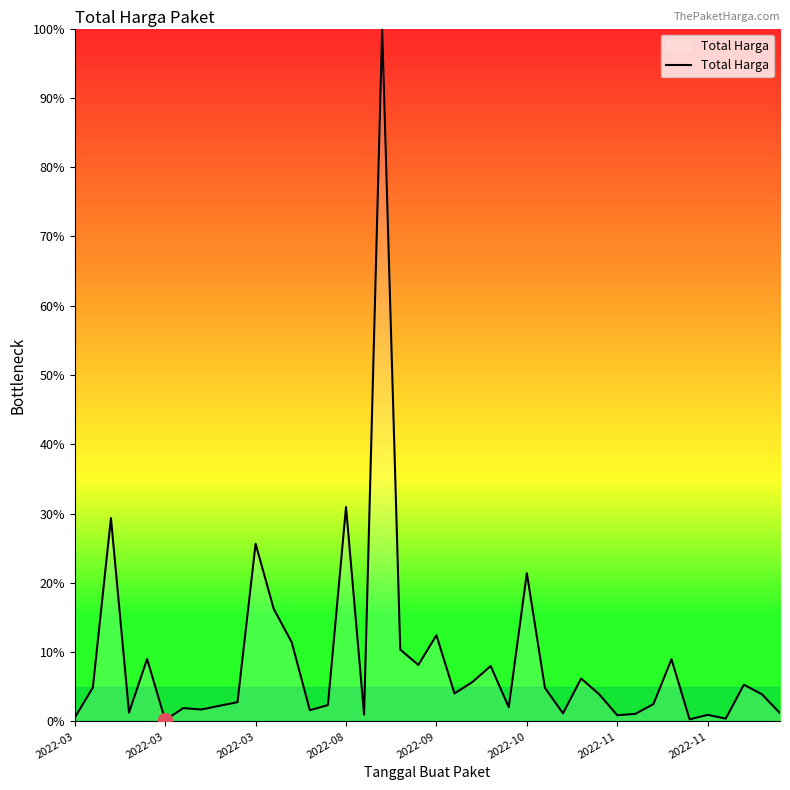

What is the maximum value shown in the chart?

100.0